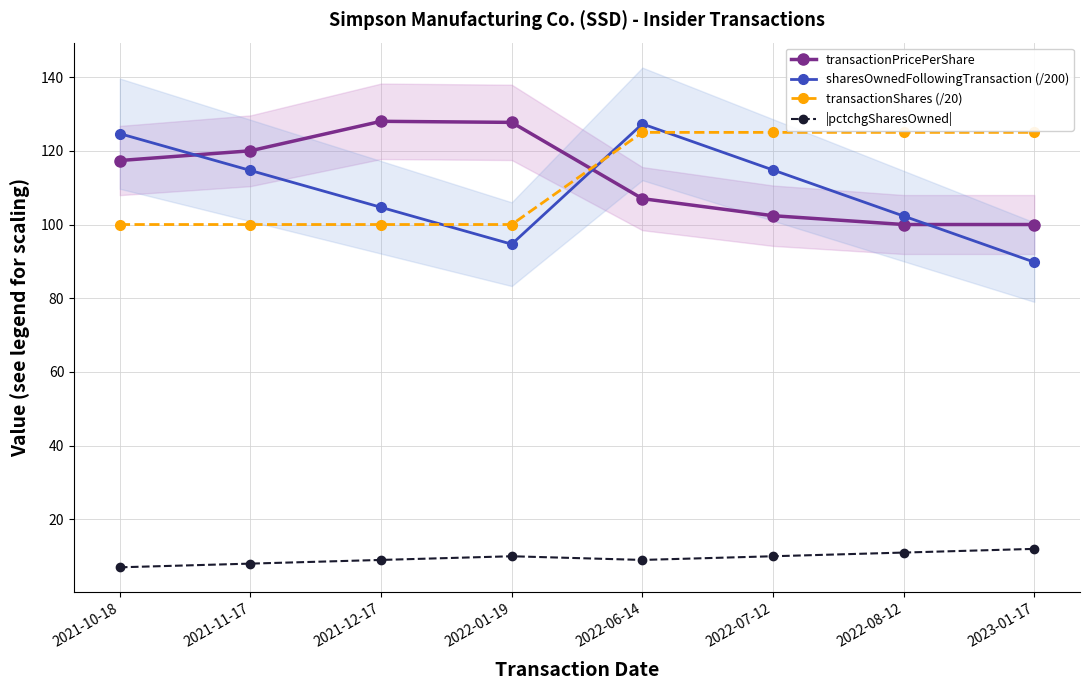

At how many categories does at least one series exceed 43?

8